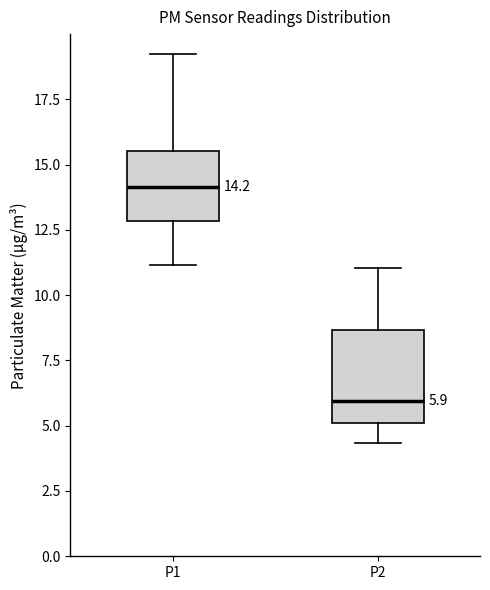

Which box is the tallest, from its lower edge to its upper edge?

P2